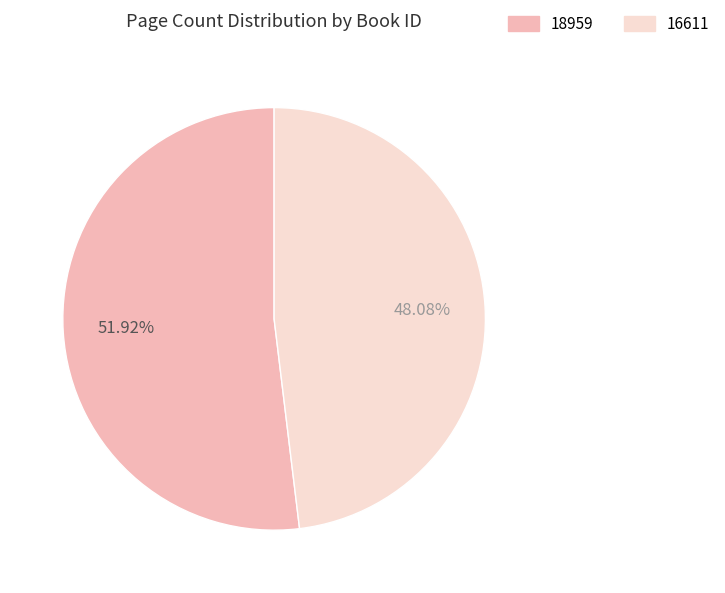

Does 18959 account for over 50% of the chart?

Yes